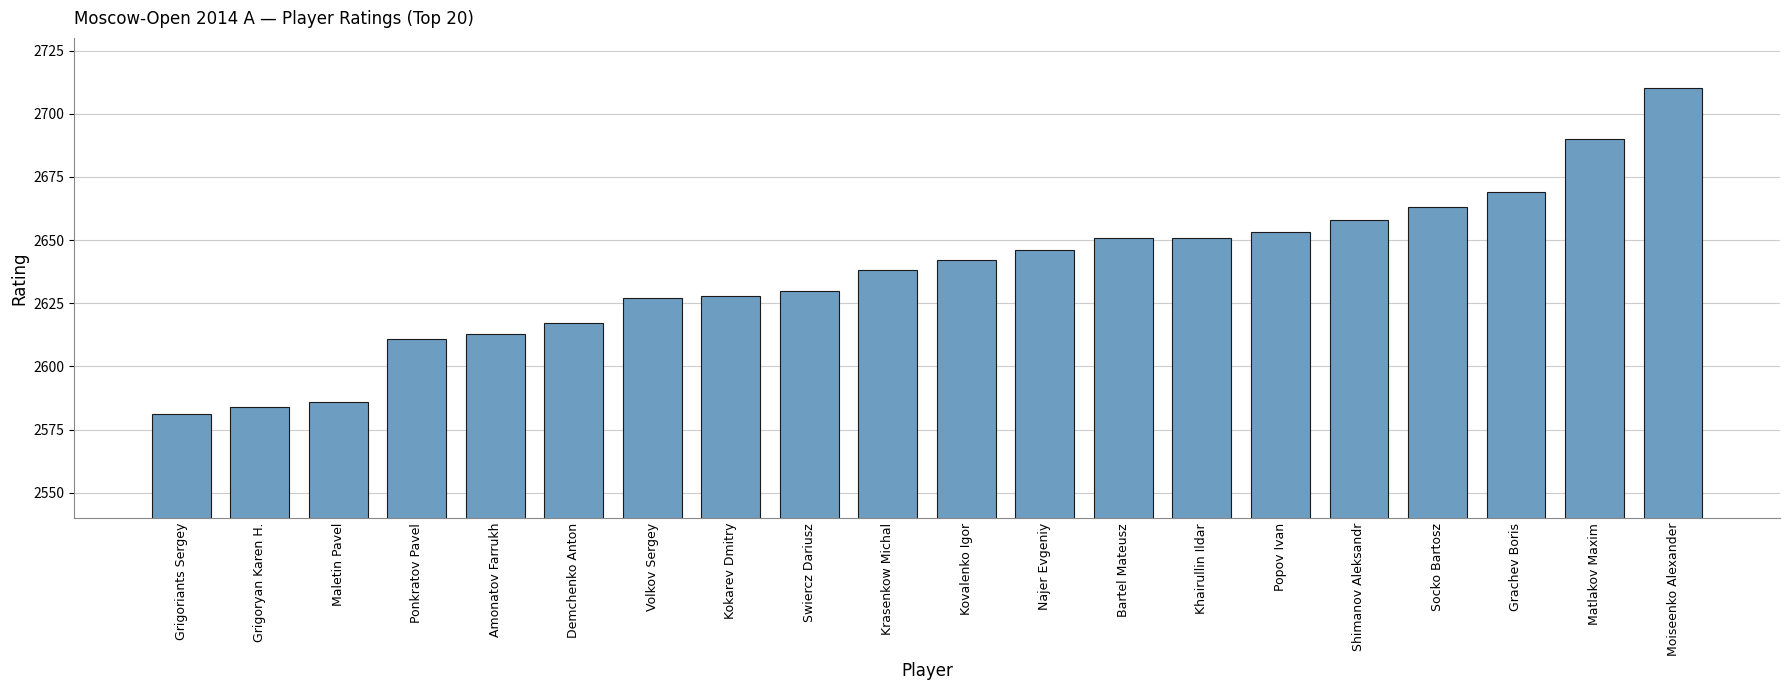

Reading left to right, extract all data points from this chart.

2581	2584	2586	2611	2613	2617	2627	2628	2630	2638	2642	2646	2651	2651	2653	2658	2663	2669	2690	2710